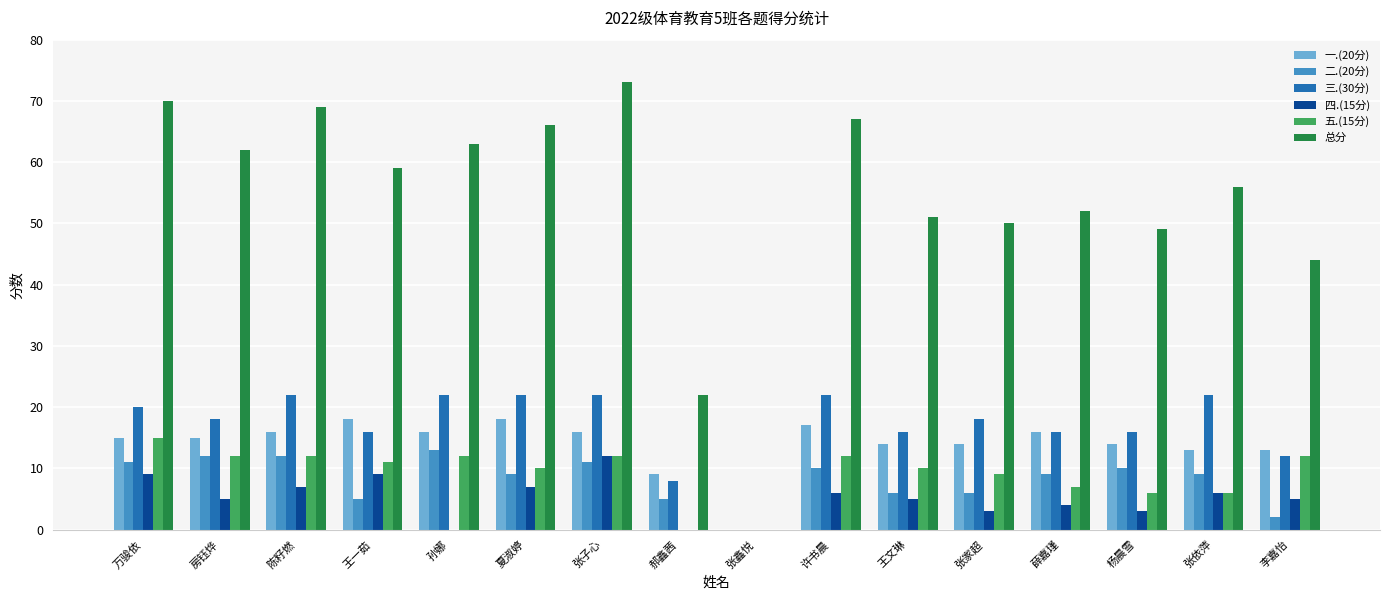

What is the average value of the 二.(20分) series?

8